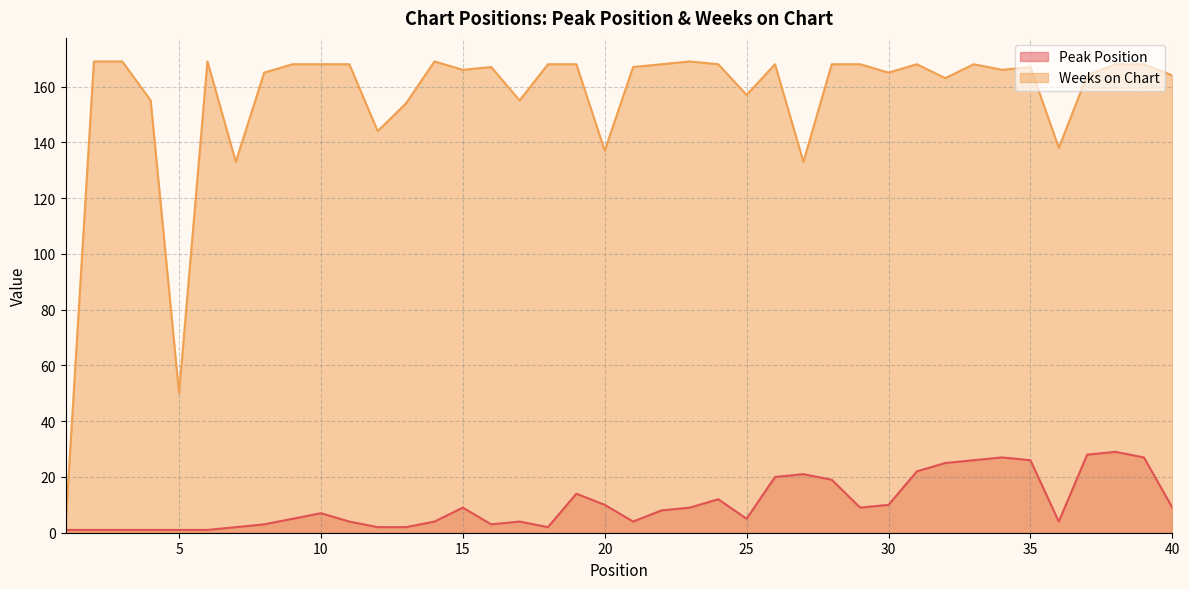

Where is the first local minimum for Peak Position?

16